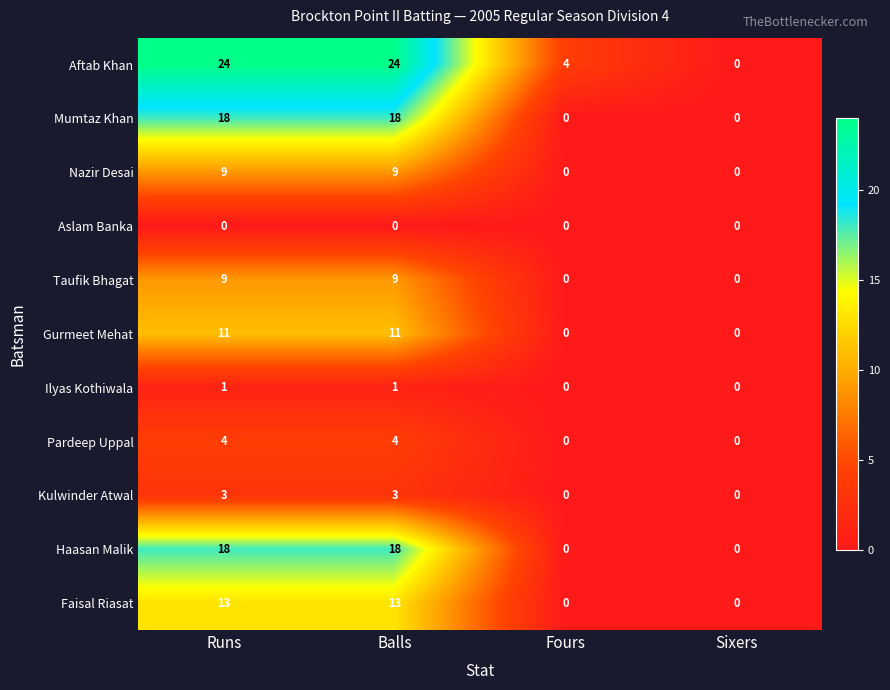

Is it true that Taufik Bhagat equals 9 at Runs?

True